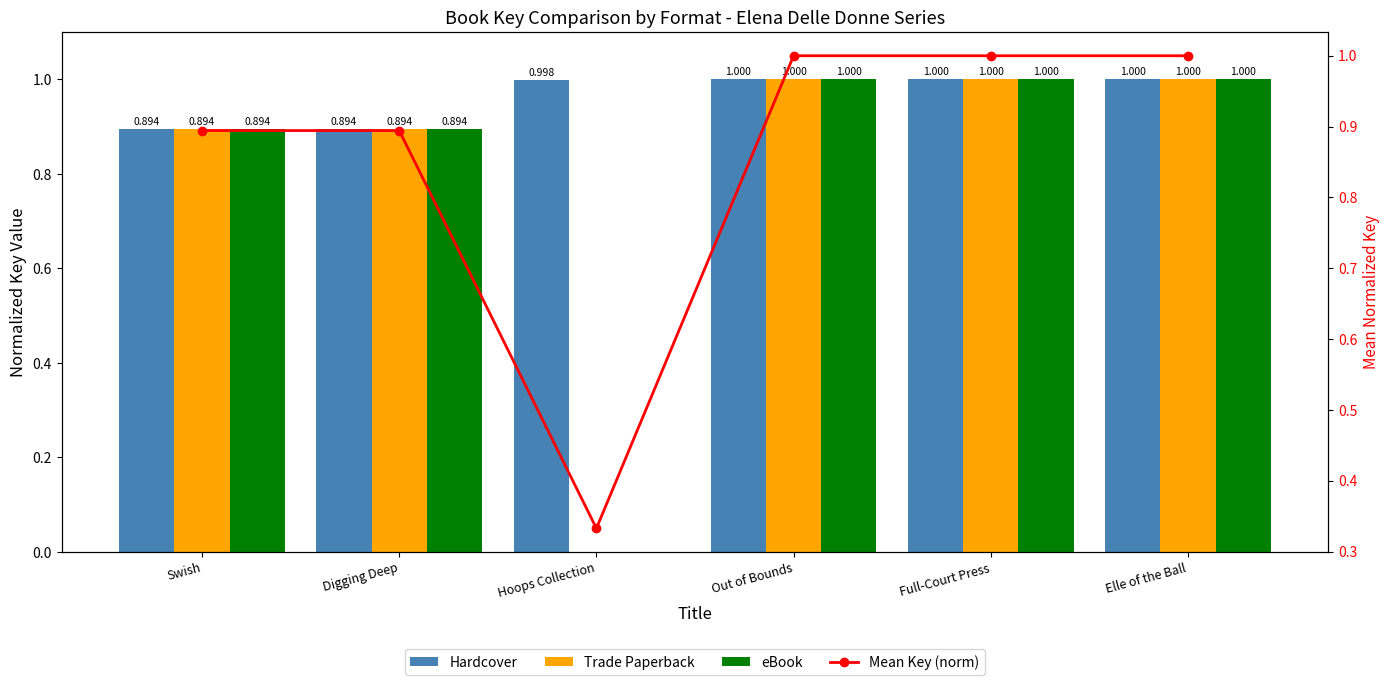

What is the difference between the eBook values at Swish and Out of Bounds?

0.1